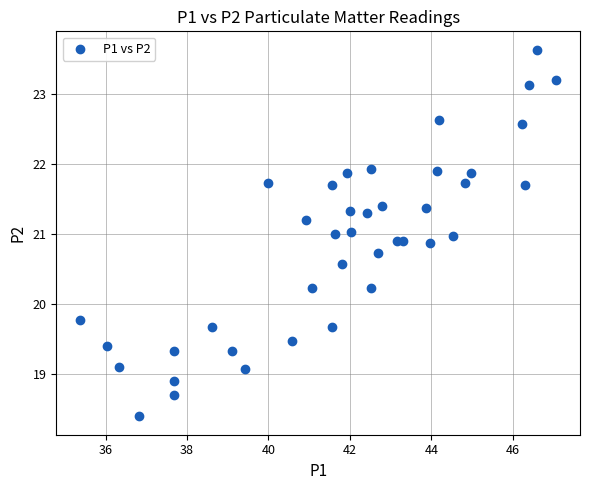

What is the range of X values (max minus min)?

11.7